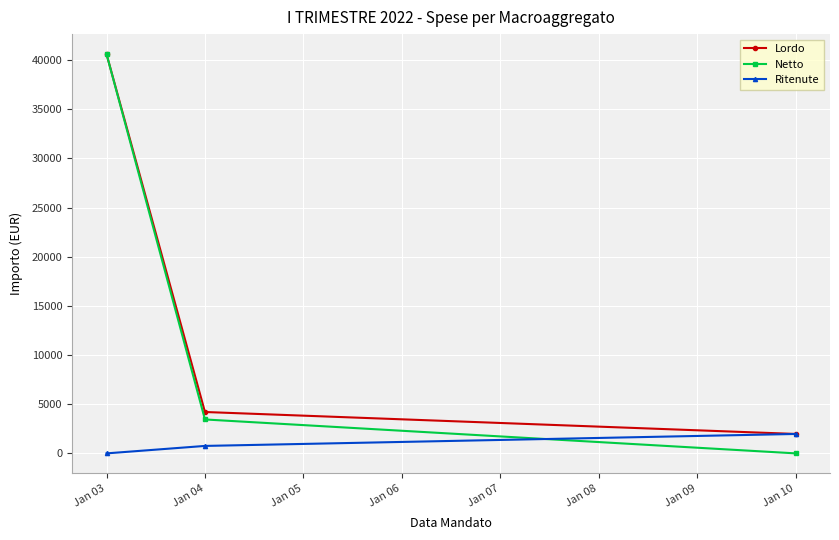

Which series changed the most between Jan 03 and Jan 04?

Netto